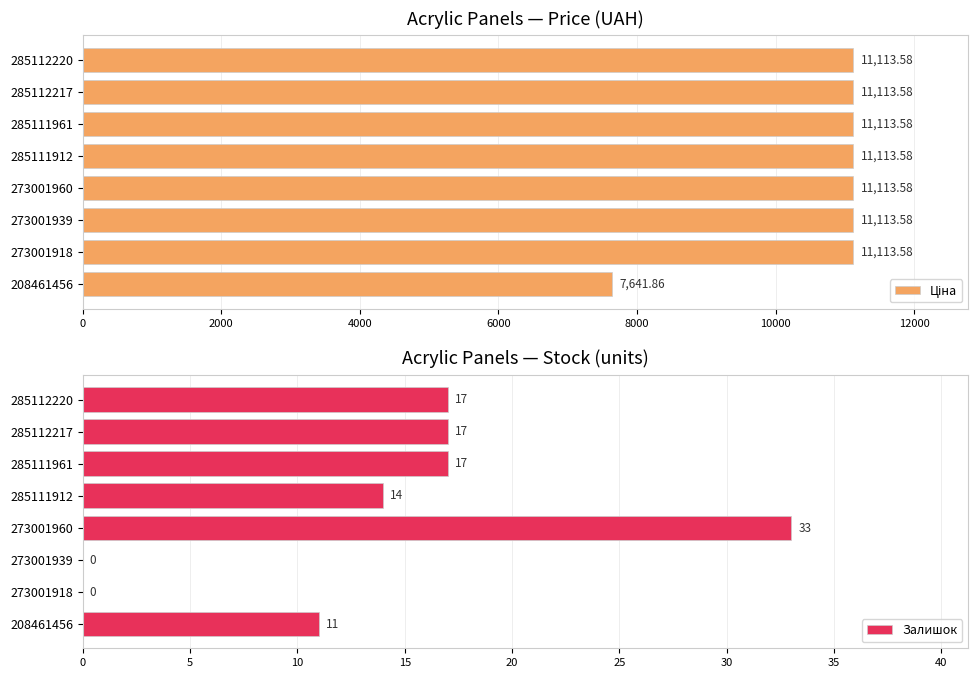

Read the Залишок value at 285112220.

17